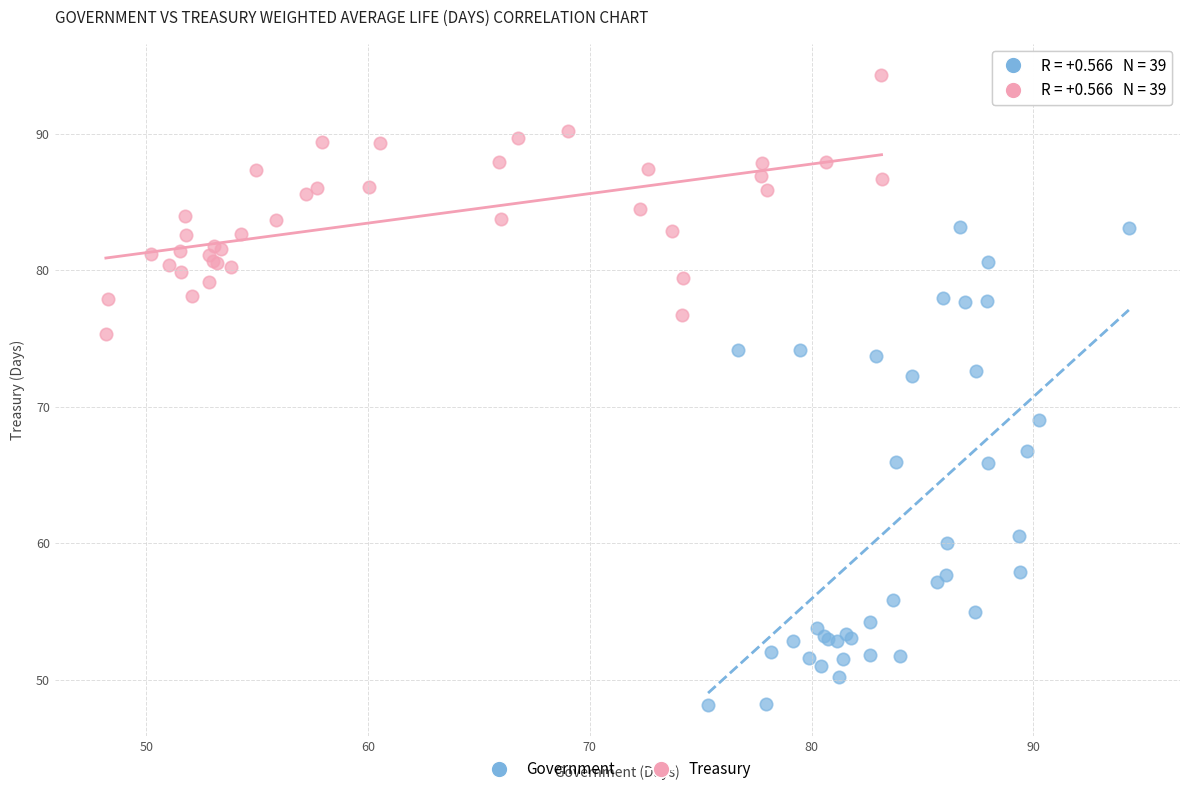

What are all the series names shown in the legend?

Government, Treasury